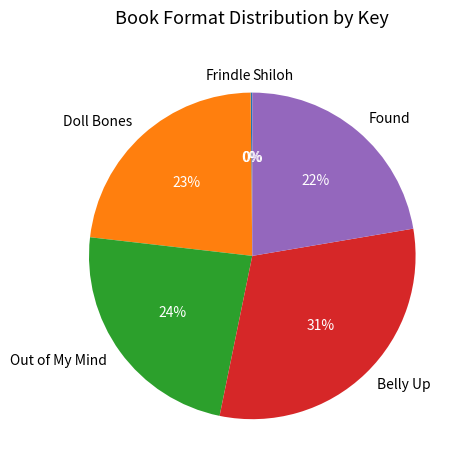

Do Out of My Mind and Doll Bones together represent more than half of the pie?

No